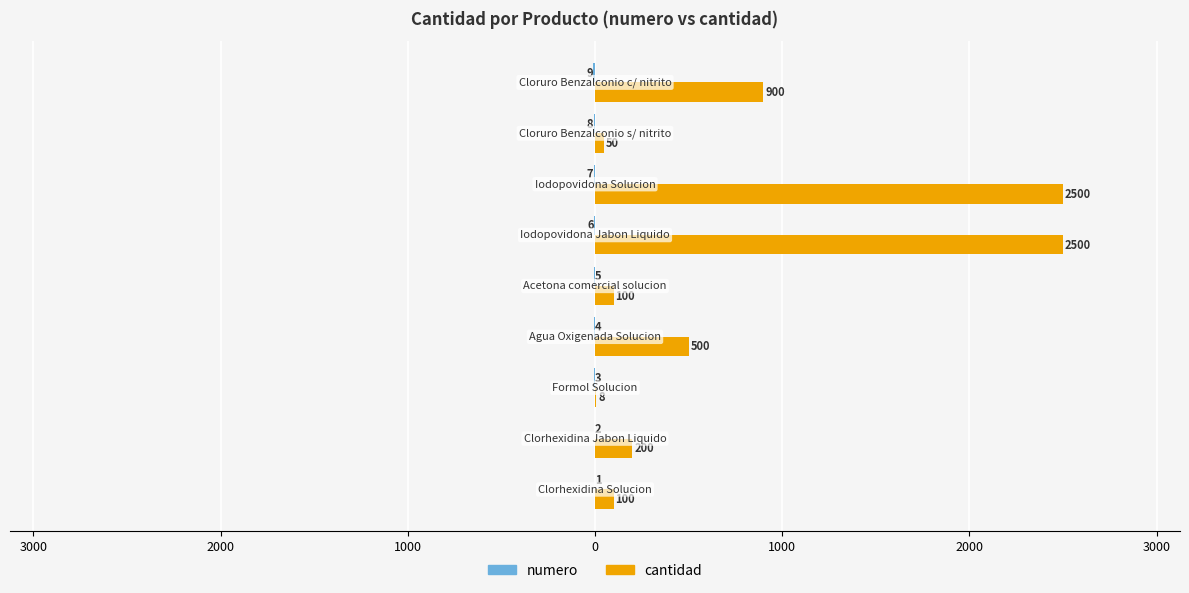

How many values in the cantidad series are below 200?

4